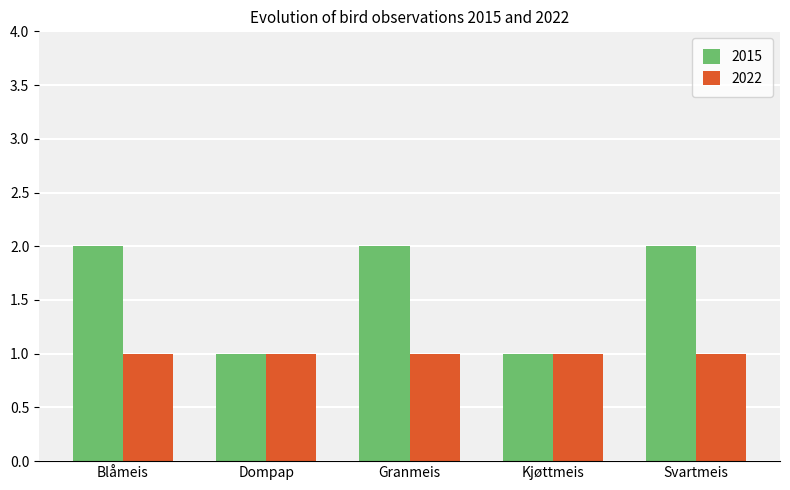

Reading left to right, extract all data points from this chart.

2015: Blåmeis=2	Dompap=1	Granmeis=2	Kjøttmeis=1	Svartmeis=2
2022: Blåmeis=1	Dompap=1	Granmeis=1	Kjøttmeis=1	Svartmeis=1